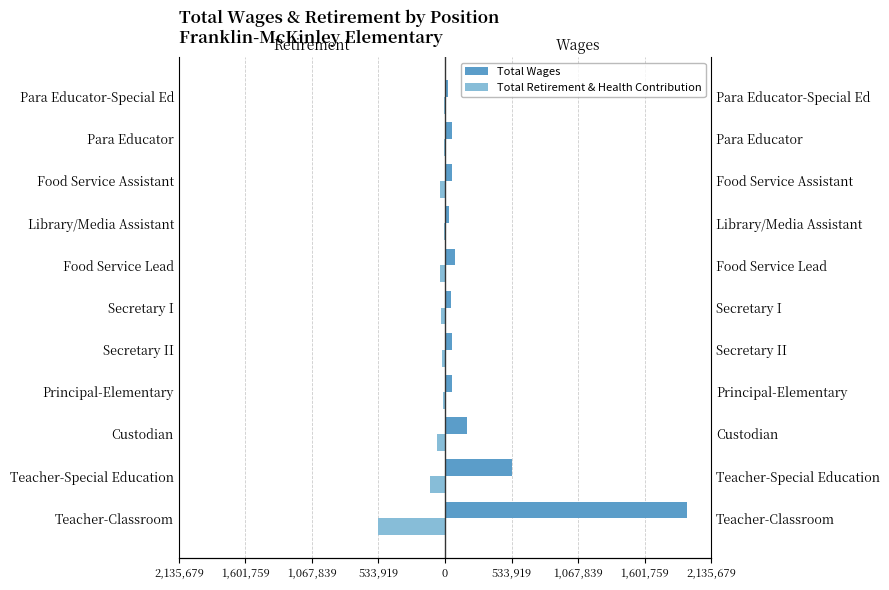

Which series has the largest range (max minus min)?

Total Wages